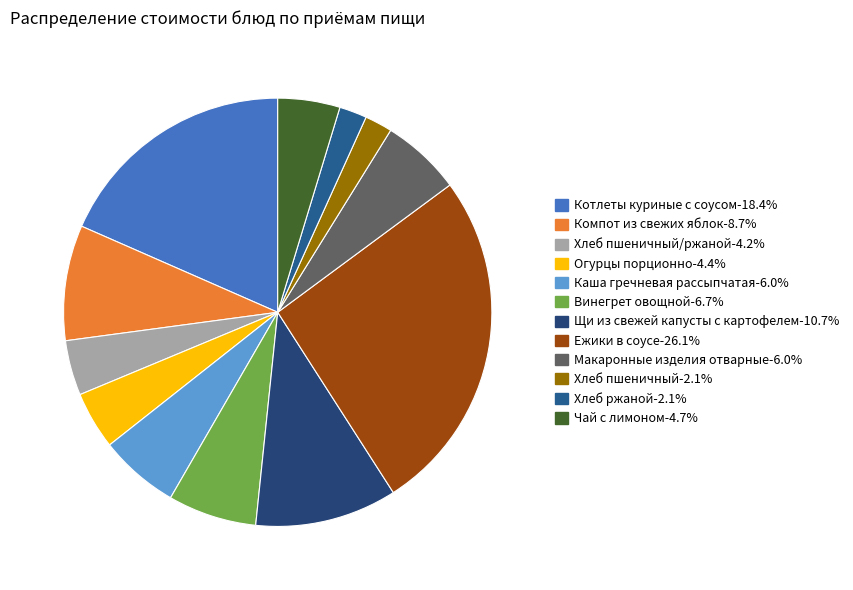

How many slices are in this pie chart?

12